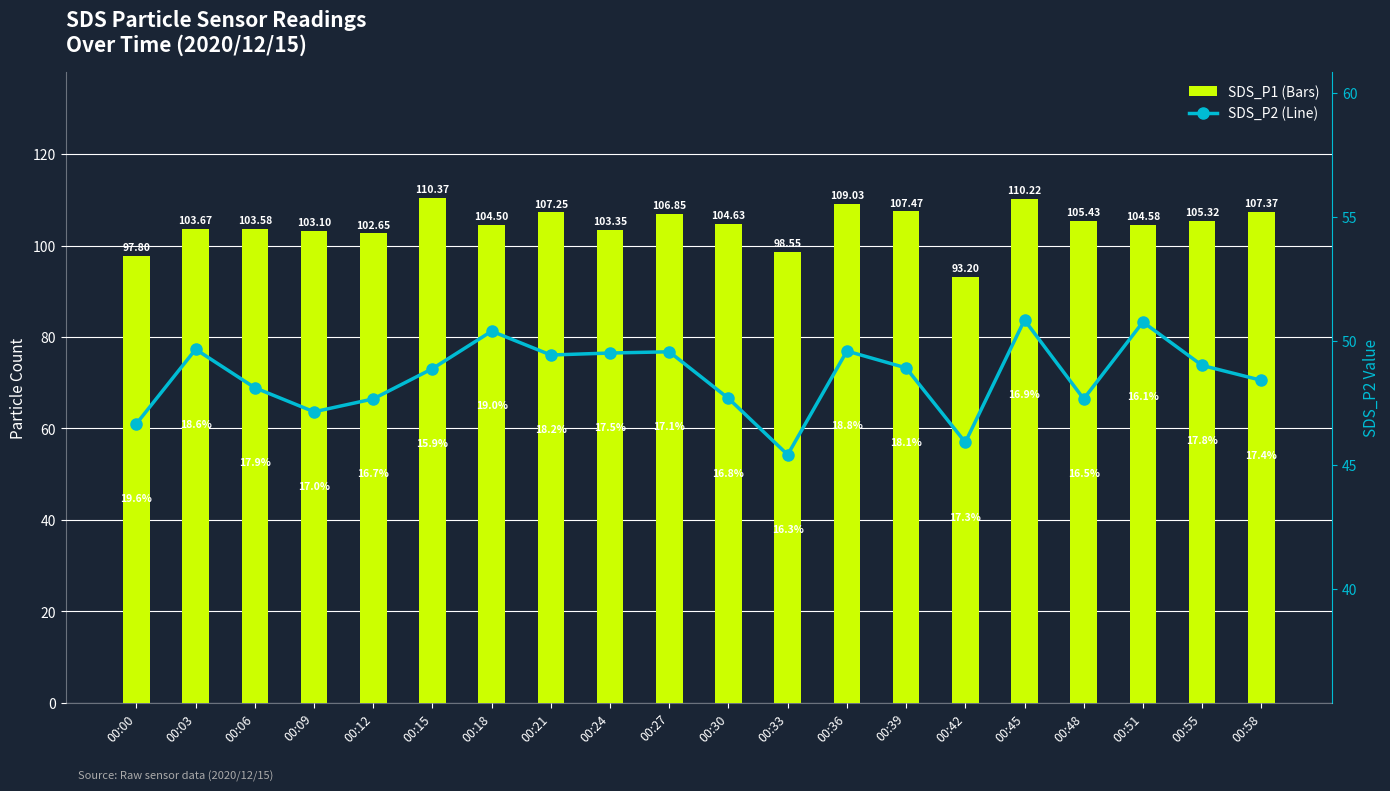

List the labels in order of SDS_P2 value, smallest first.

00:33, 00:42, 00:00, 00:09, 00:12, 00:48, 00:30, 00:06, 00:58, 00:15, 00:39, 00:55, 00:21, 00:24, 00:27, 00:36, 00:03, 00:18, 00:51, 00:45